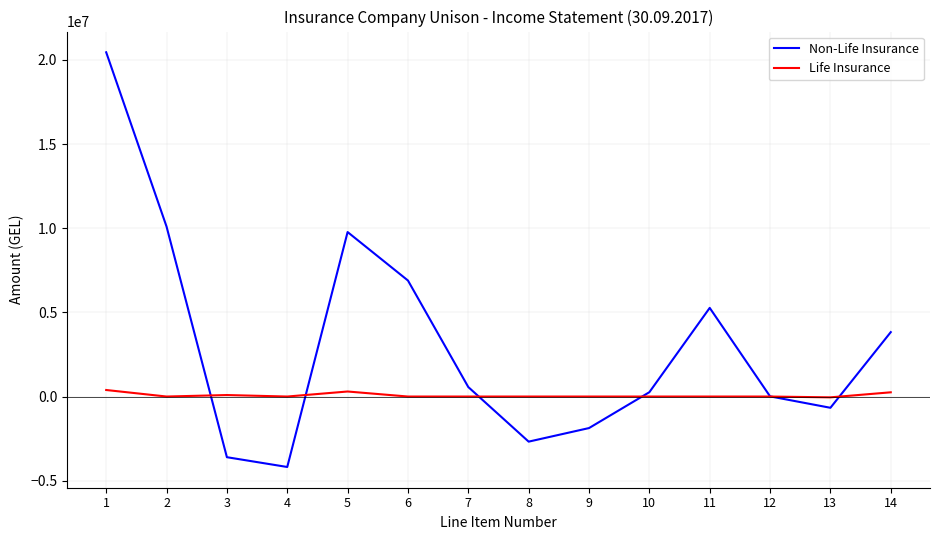

What is the total value across all series at 7?

562567.4